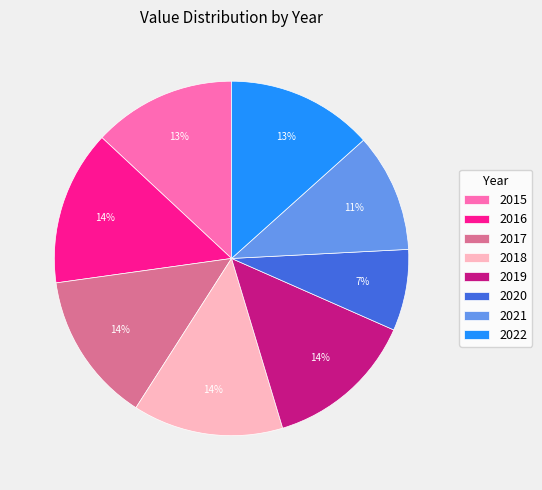

True or false: 2020 accounts for 7% of the total.

True